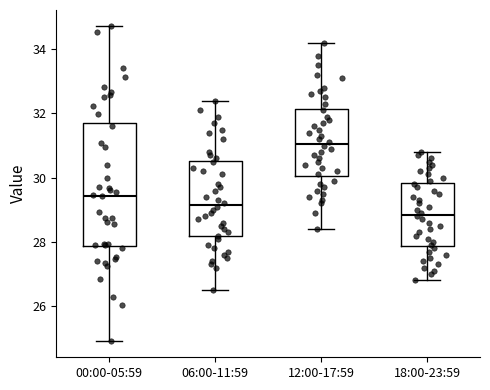

Reading left to right, read every box against the y-axis: the position of its median line, the range the box covers, and the ends of its whiskers. The values are not printed on the chart, so give them approximately, as read against the axis.

00:00-05:59: median 29.4, box 27.8 to 31.8, whiskers 25.0 to 34.8
06:00-11:59: median 29.2, box 28.2 to 30.6, whiskers 26.6 to 32.4
12:00-17:59: median 31.0, box 30.0 to 32.2, whiskers 28.4 to 34.2
18:00-23:59: median 28.8, box 27.8 to 29.8, whiskers 26.8 to 30.8